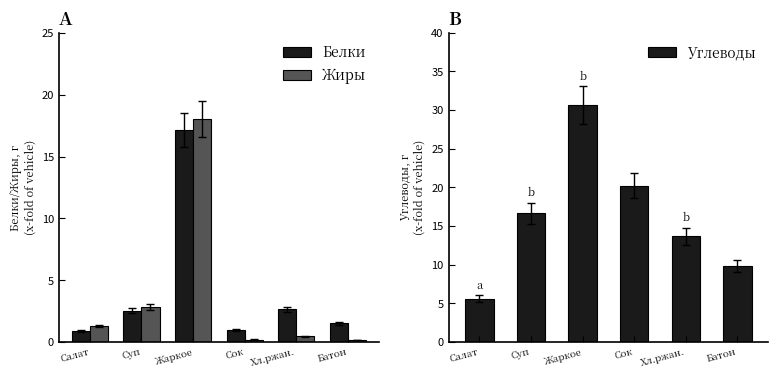

What is the sum of the Белки values at Салат and Хл.ржан.?

3.5